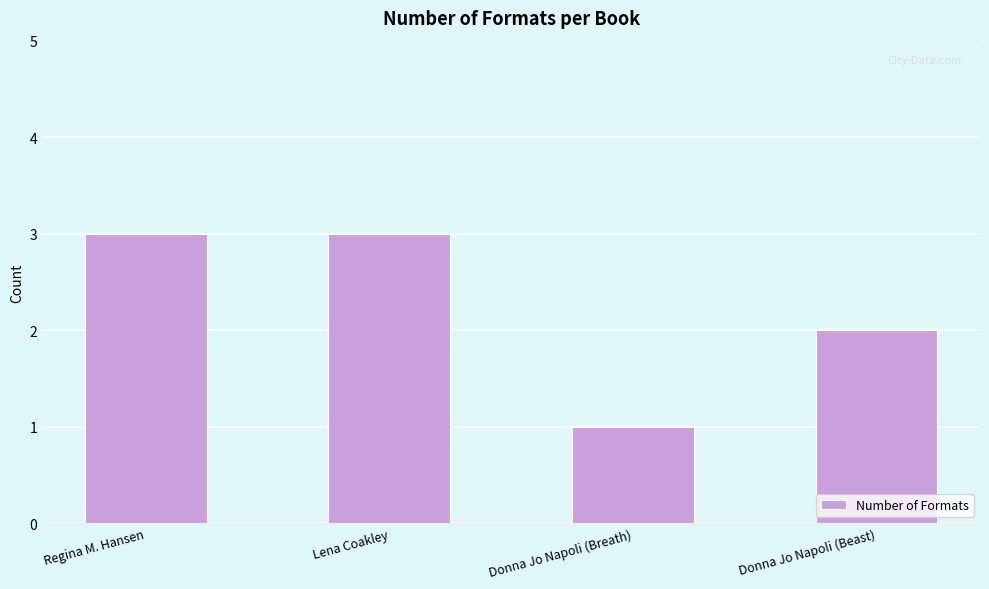

What is the difference between the maximum and minimum values?

2